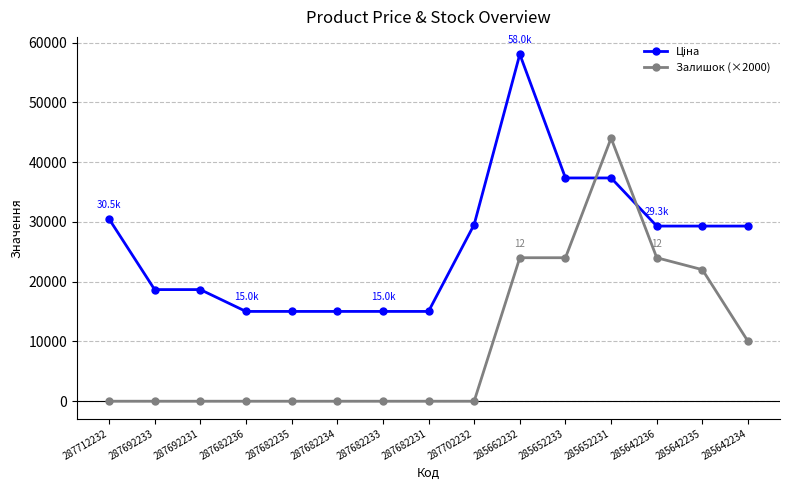

True or false: Залишок (×2000) has a value of 24000.0 at 285652233.

True